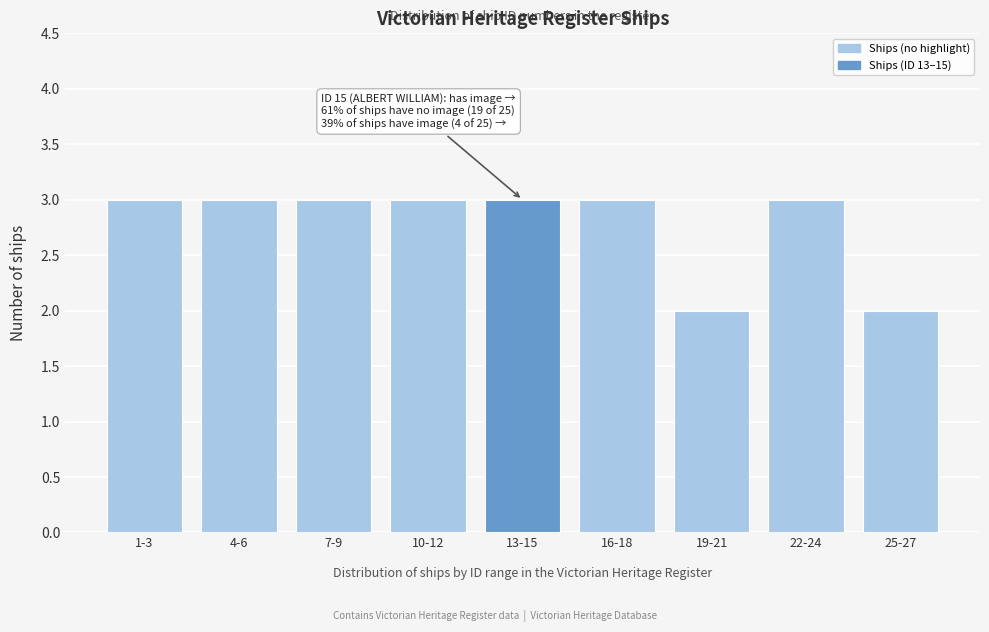

Reading left to right, transcribe all the data shown in this chart.

1-3=3	4-6=3	7-9=3	10-12=3	13-15=3	16-18=3	19-21=2	22-24=3	25-27=2